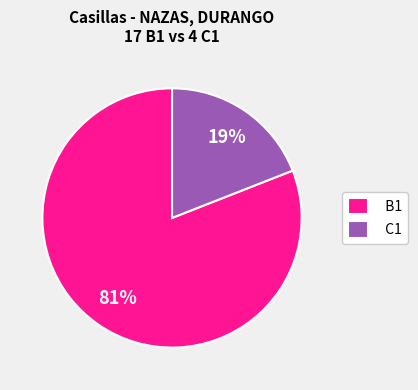

To the nearest percent, what percentage of the pie is C1?

19%